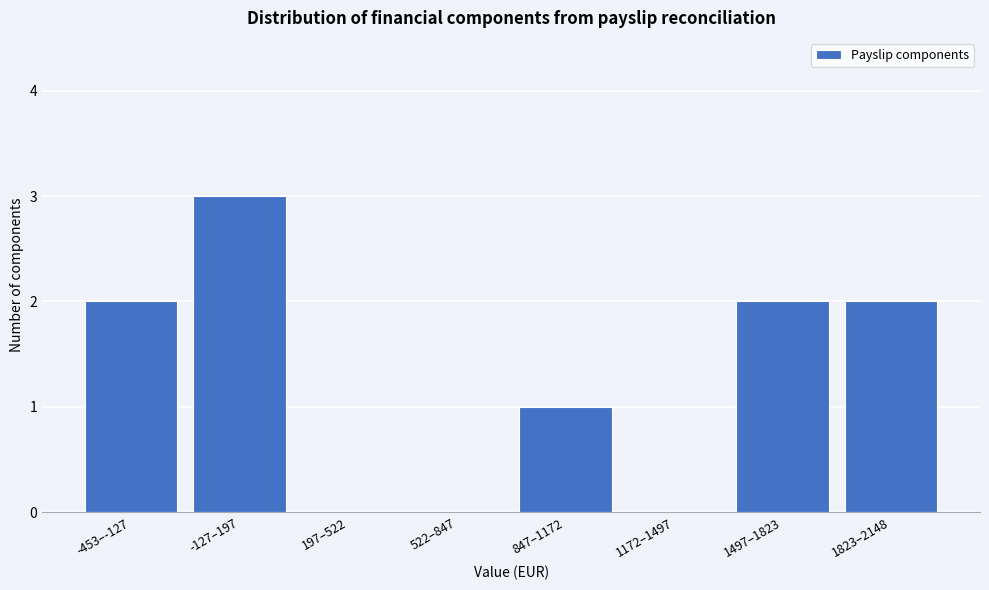

Reading right to left, extract all data points from this chart.

1823–2148=2	1497–1823=2	1172–1497=0	847–1172=1	522–847=0	197–522=0	-127–197=3	-453–-127=2